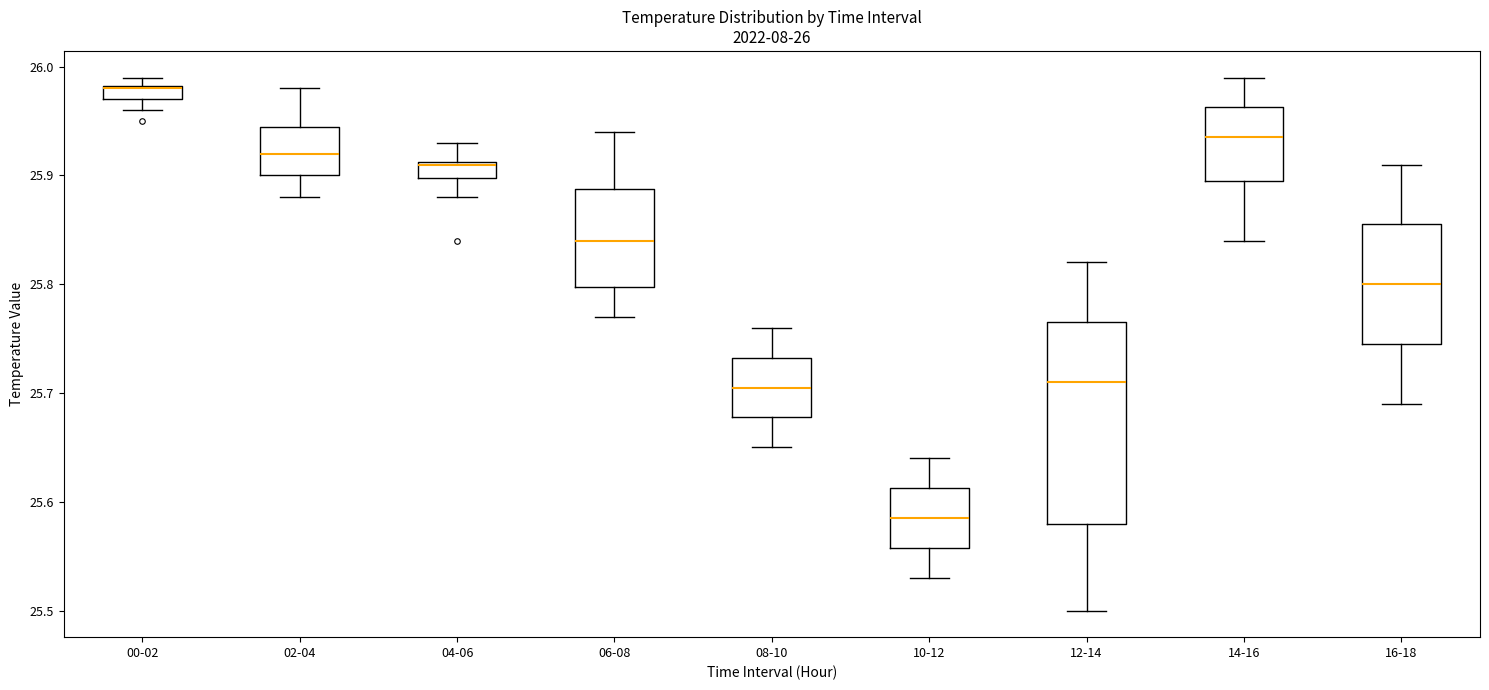

Which box has the highest median line?

00-02